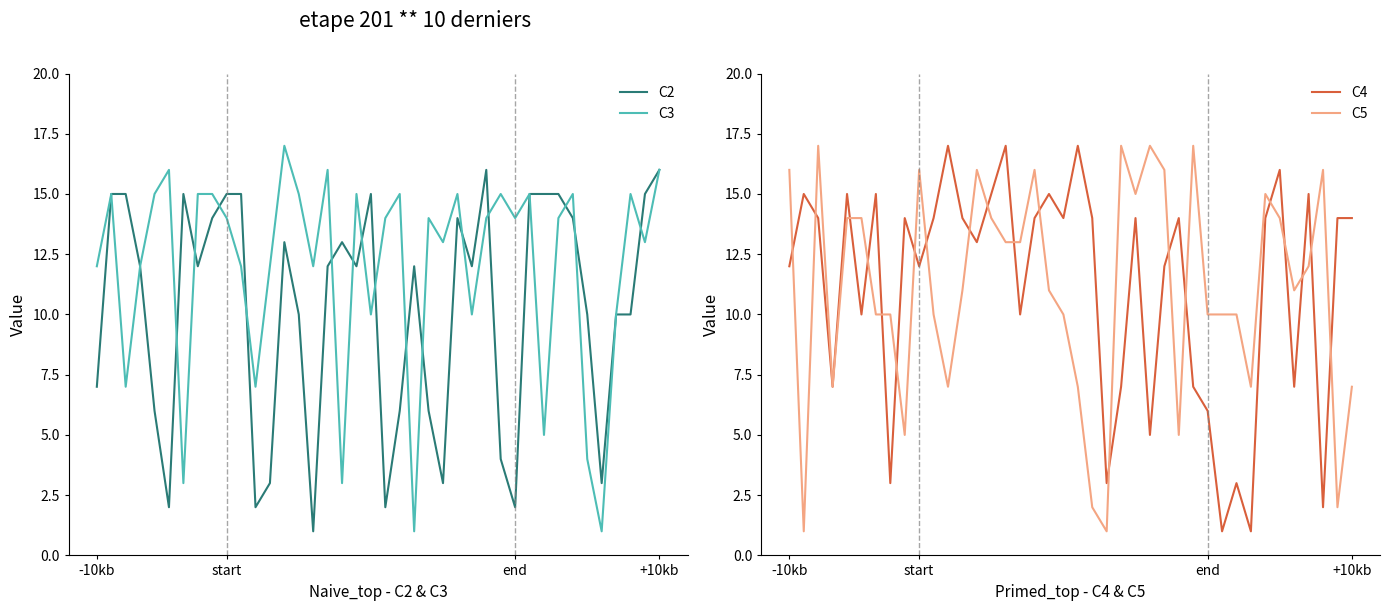

How many times do C3 and C5 cross each other?

17